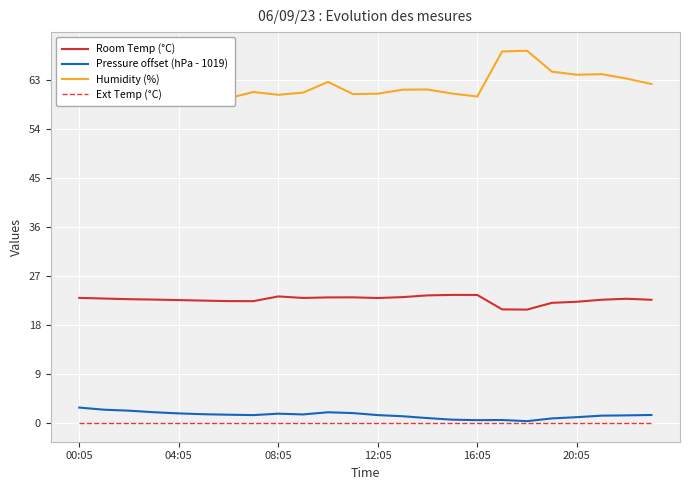

The Room Temp (°C) series shows 39.4 at 04:05. True or false?

False